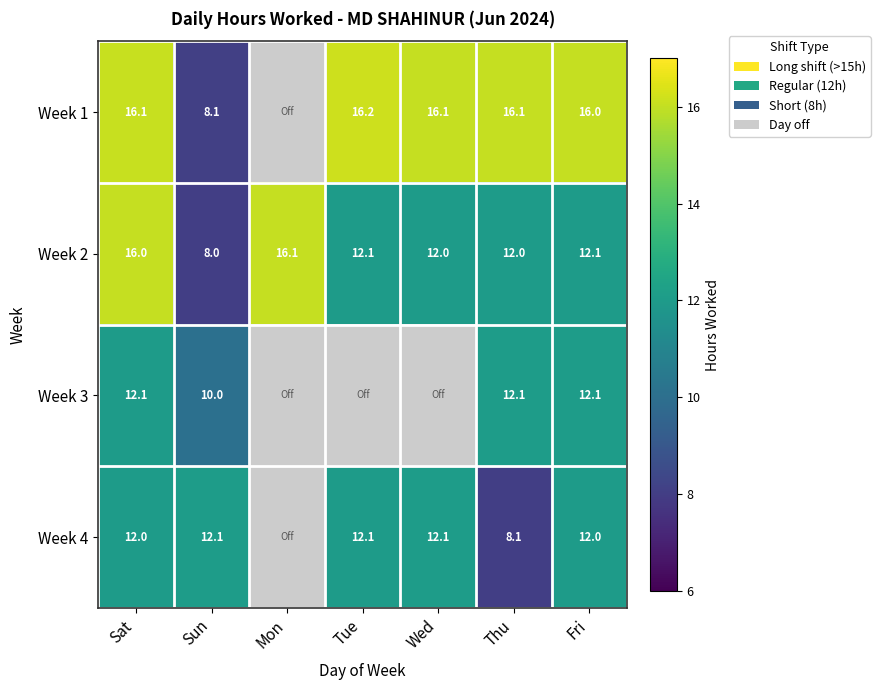

What is the sum of all Week 2 values?

88.3